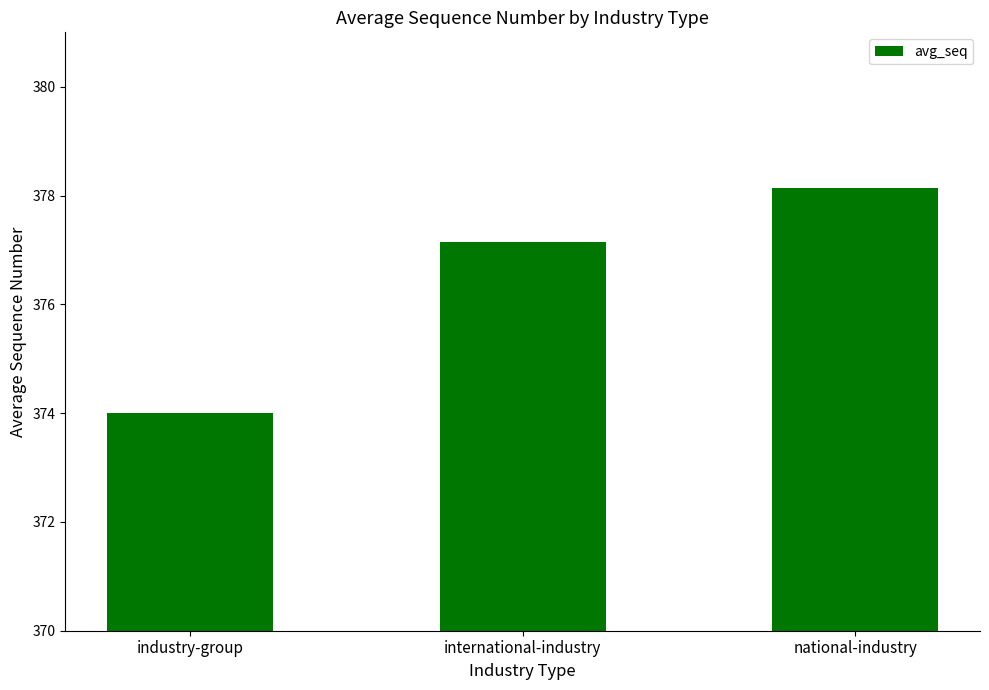

The chart shows a value of 374.0 at industry-group. True or false?

True